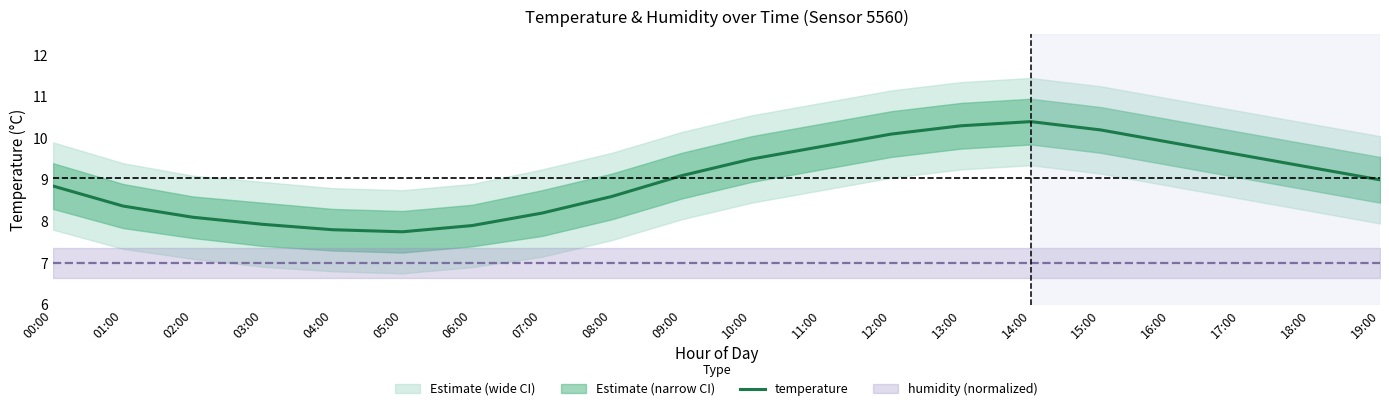

How many points are higher than both their immediate neighbors (excluding endpoints)?

1